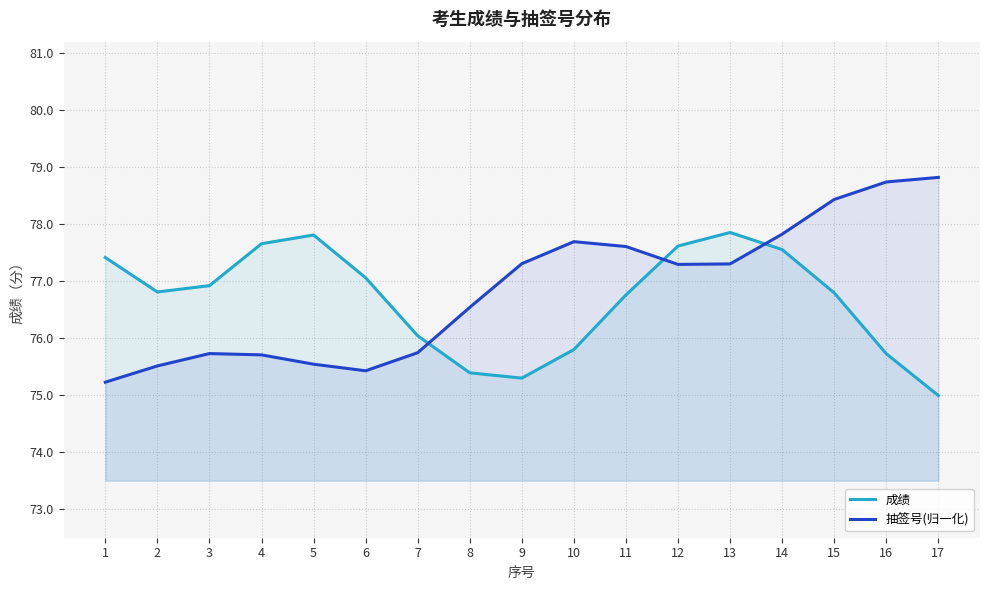

Which series has the largest range (max minus min)?

抽签号(归一化)